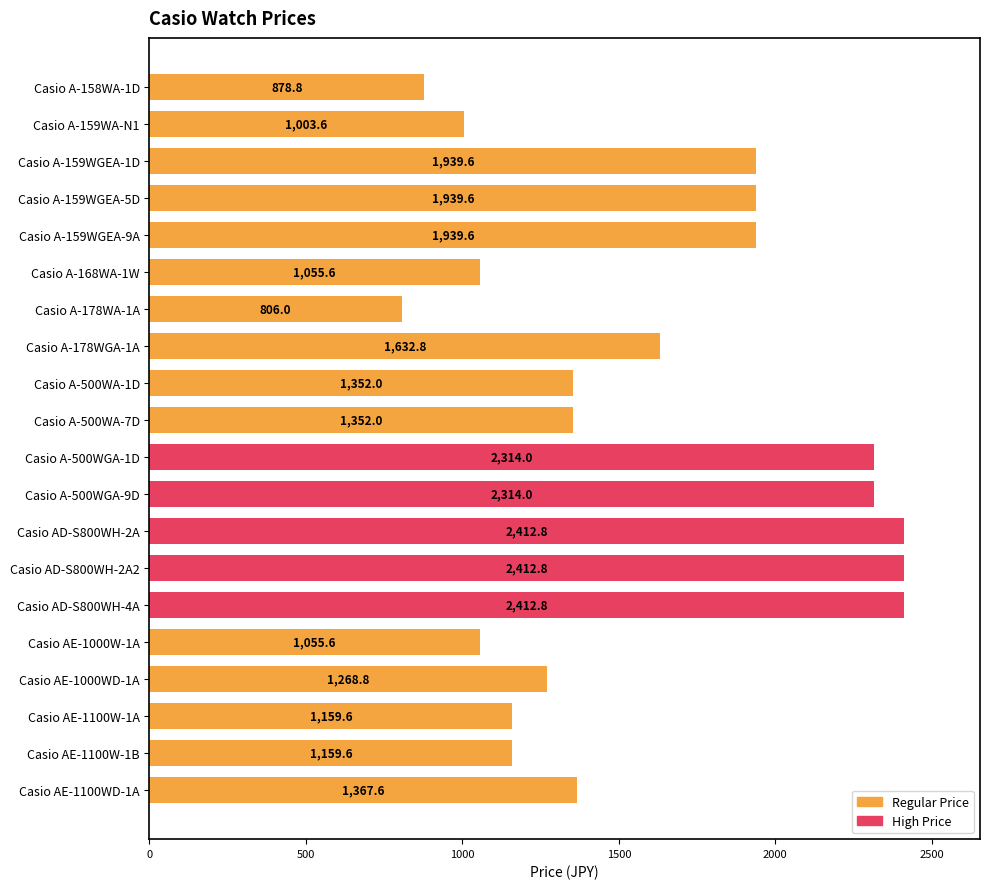

Which has a higher value, Casio A-159WGEA-1D or Casio AE-1100WD-1A?

Casio A-159WGEA-1D